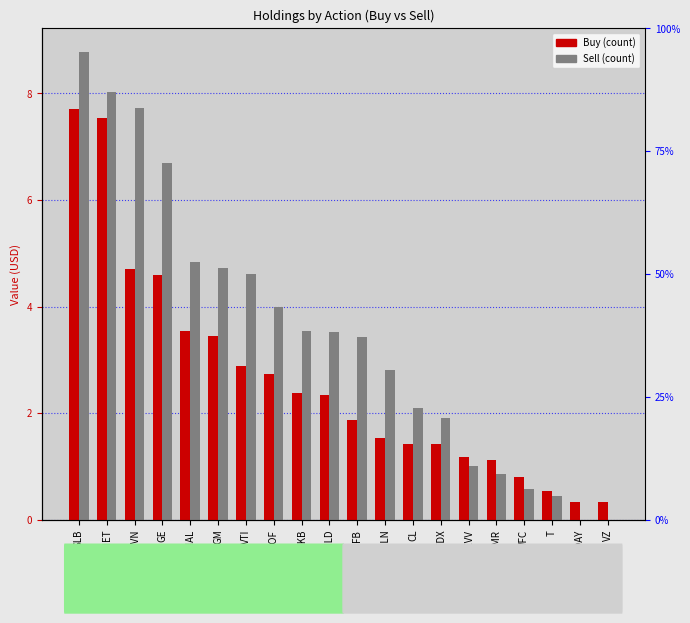

The Sell series shows 4.8 at HAL. True or false?

True